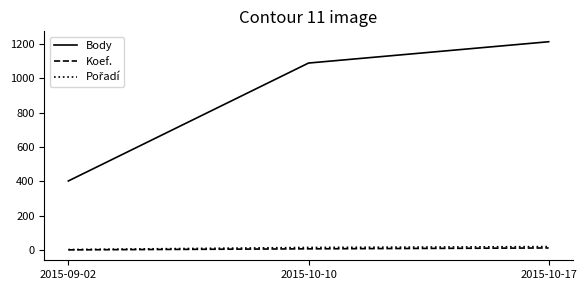

Which category has the lowest value in the Body series?

2015-09-02